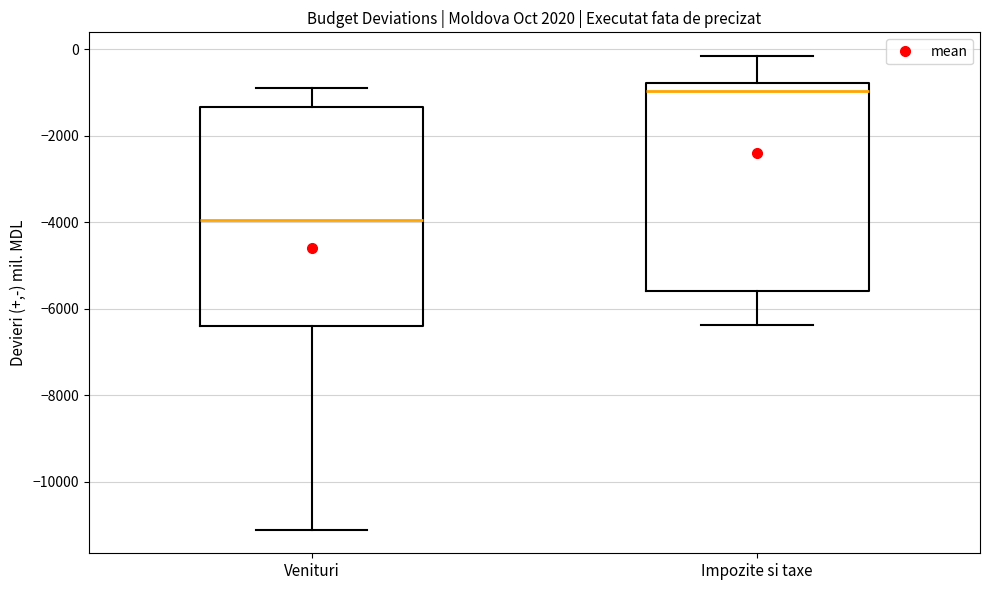

Reading left to right, read every box against the y-axis: the position of its median line, the range the box covers, and the ends of its whiskers. The values are not printed on the chart, so give them approximately, as read against the axis.

Venituri: median -4000, box -6400 to -1400, whiskers -11200 to -800
Impozite si taxe: median -1000, box -5600 to -800, whiskers -6400 to -200